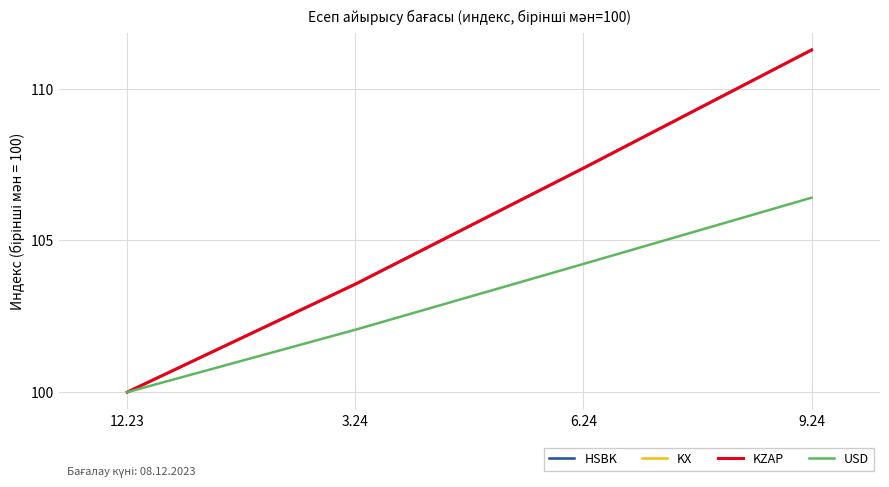

At which label is KZAP closest to 105?

3.24